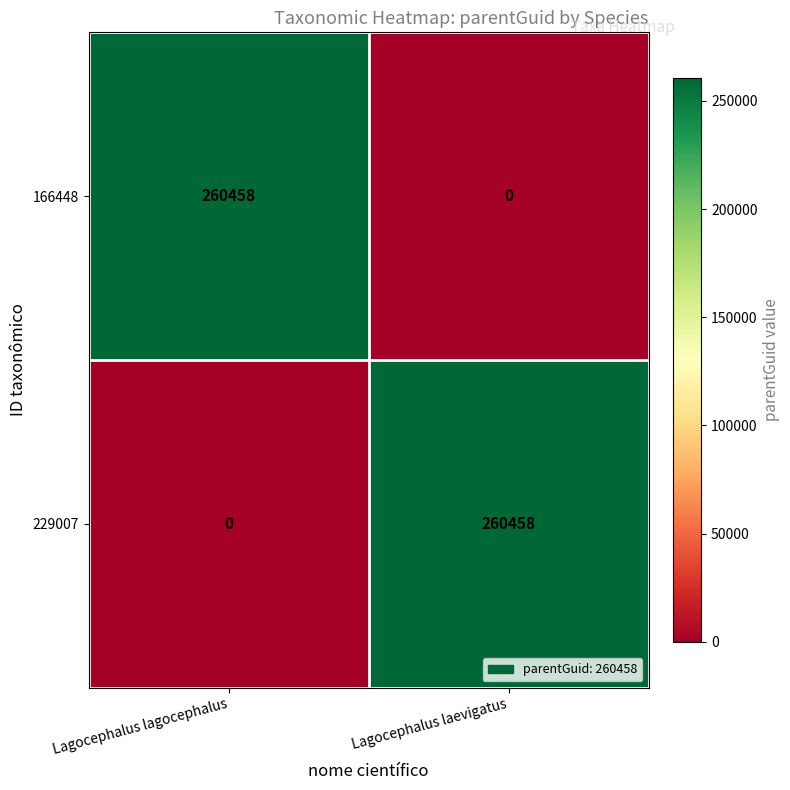

At Lagocephalus laevigatus, list the series in order from largest to smallest.

229007, 166448